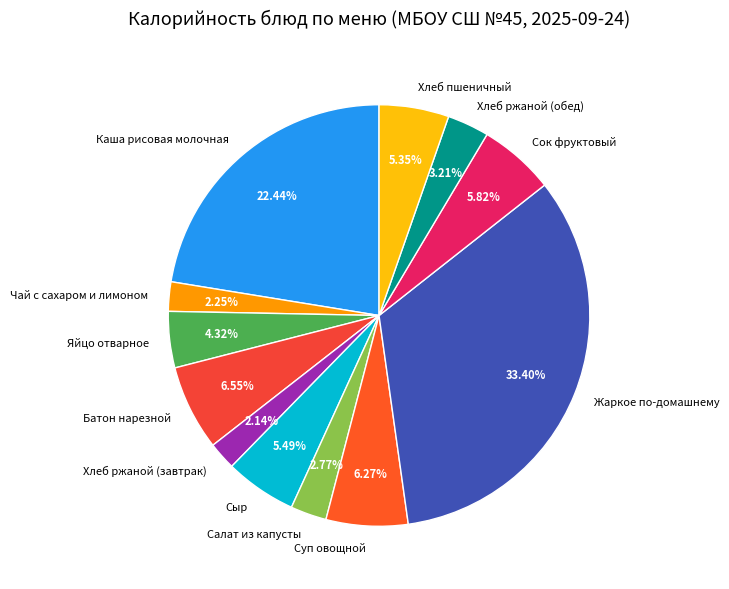

What portion of the pie excludes Салат из капусты?

97.2%